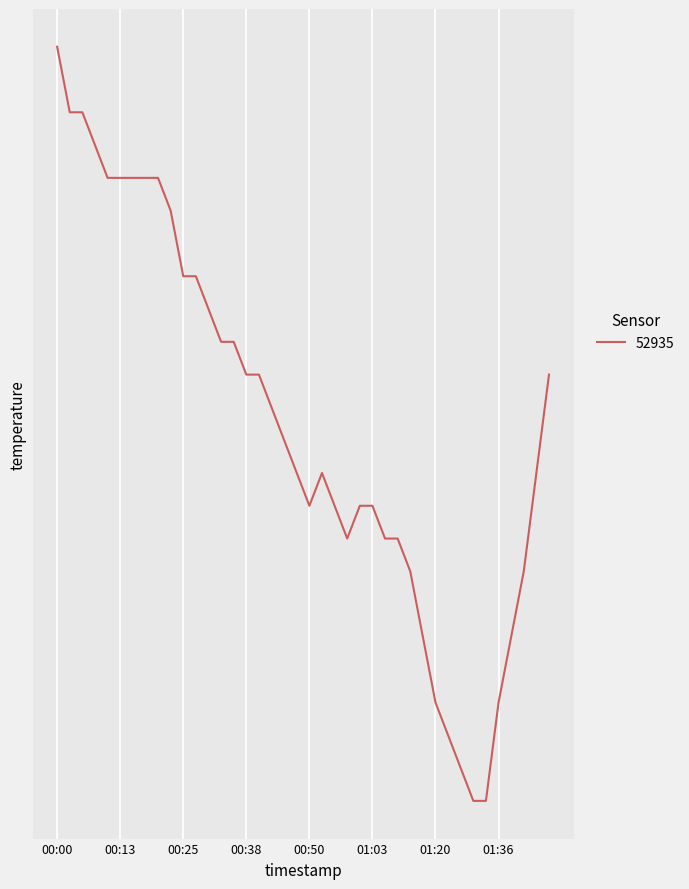

What is the average value?

13.7